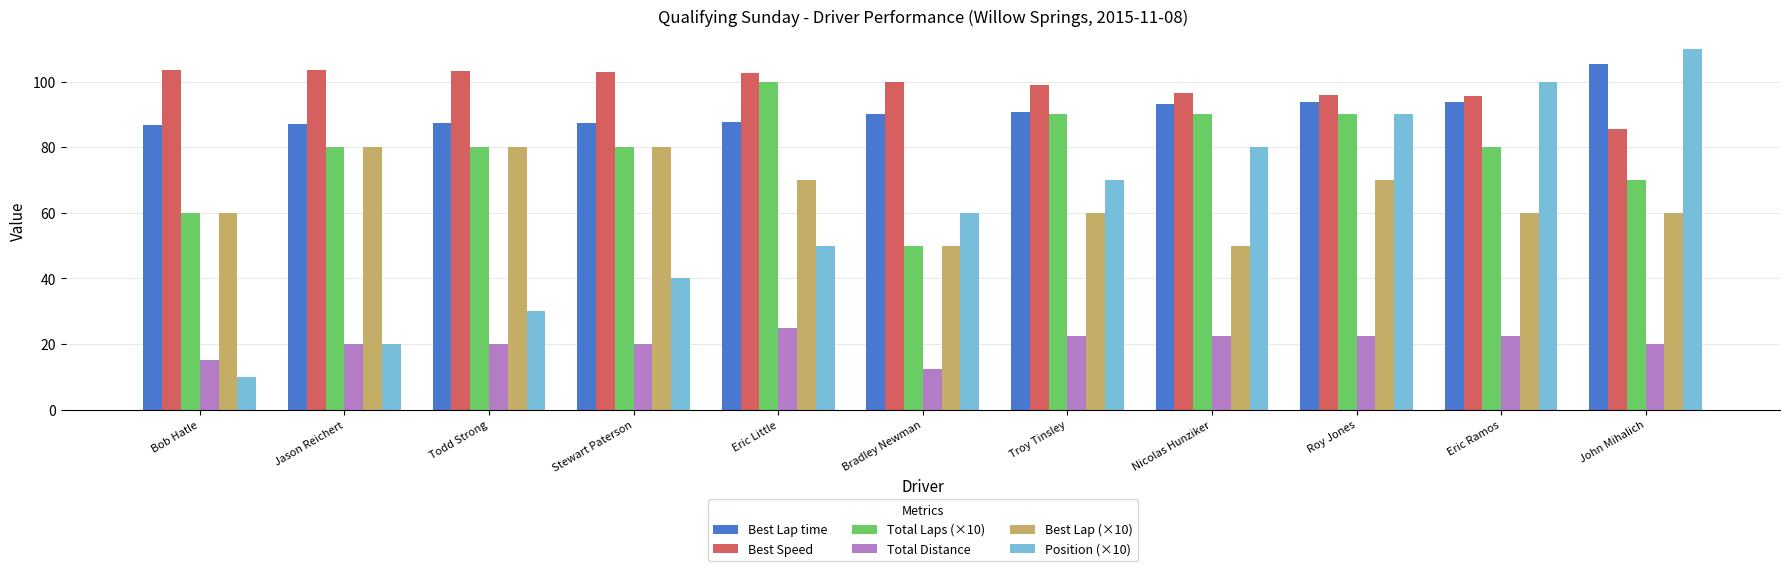

What is the average value of the Total Distance series?

20.2